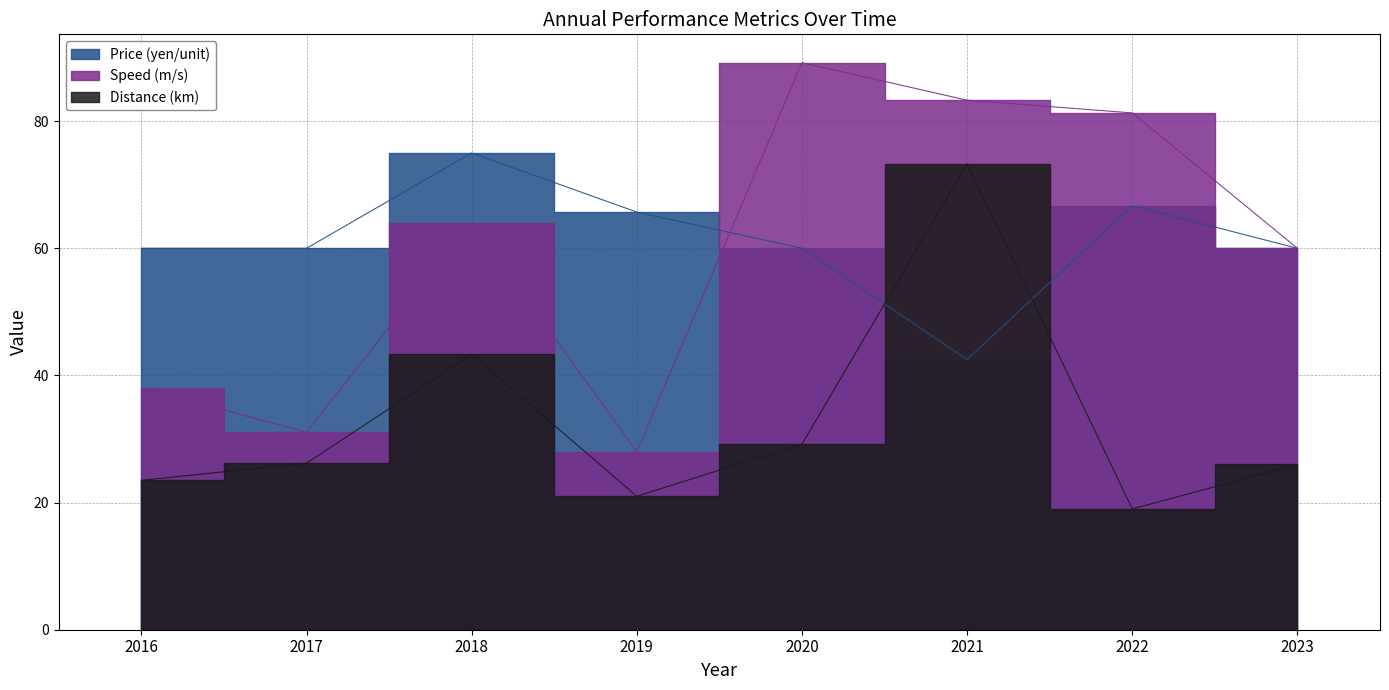

Between 2021 and 2022, which is larger?

2022